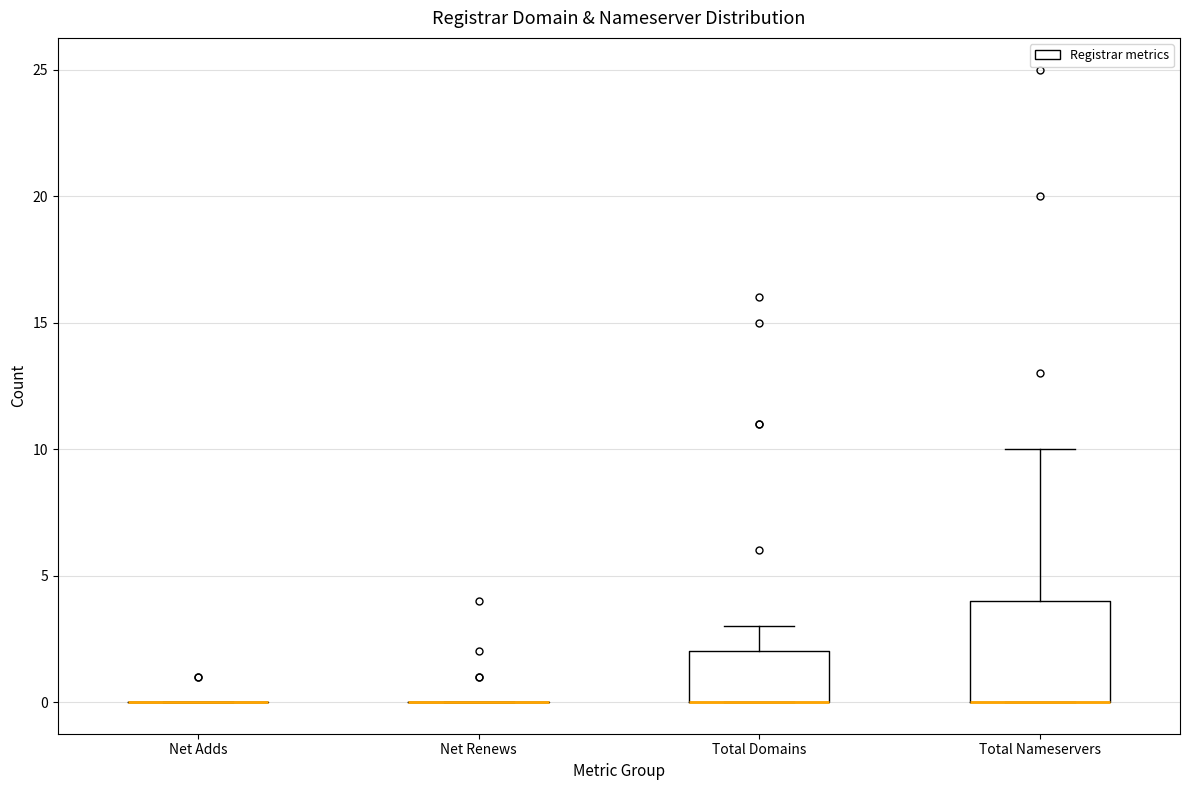

Comparing the boxes themselves (not the whiskers), which one is the tallest?

Total Nameservers